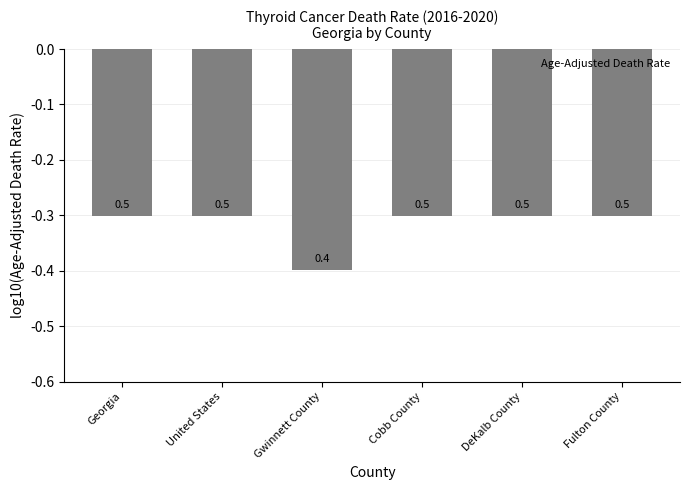

Rank the categories by value from lowest to highest.

Gwinnett County, Georgia, United States, Cobb County, DeKalb County, Fulton County